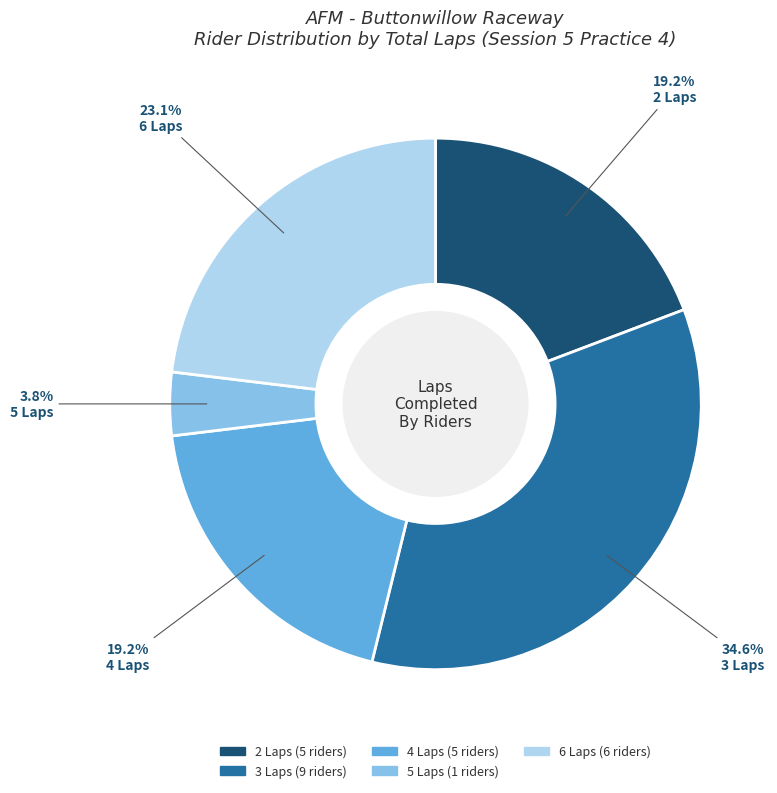

Does any single category account for the majority?

No